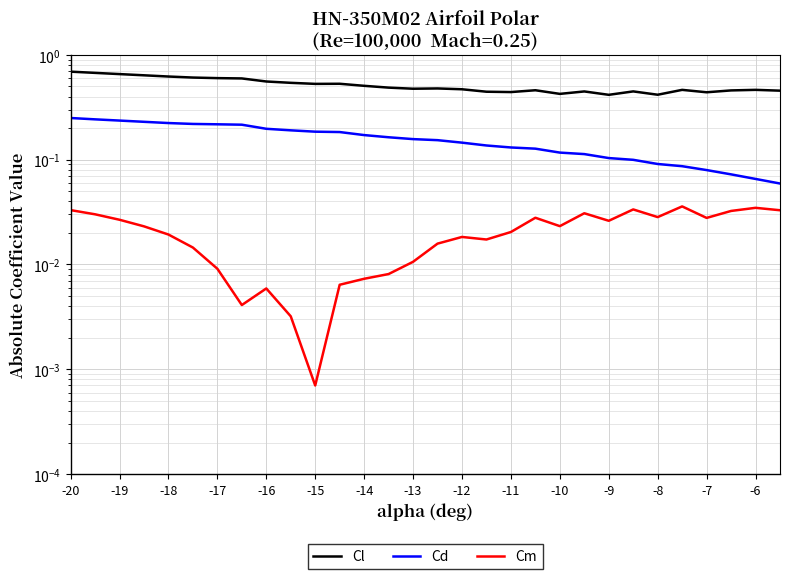

Rank the series at -12 from highest to lowest value.

Cl, Cd, Cm